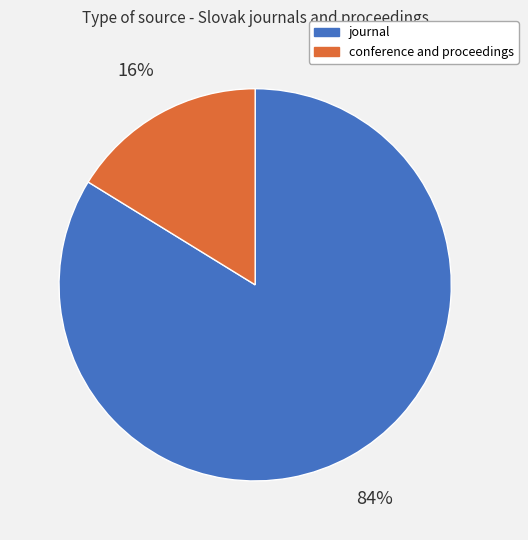

Do journal and conference and proceedings together represent more than half of the pie?

Yes